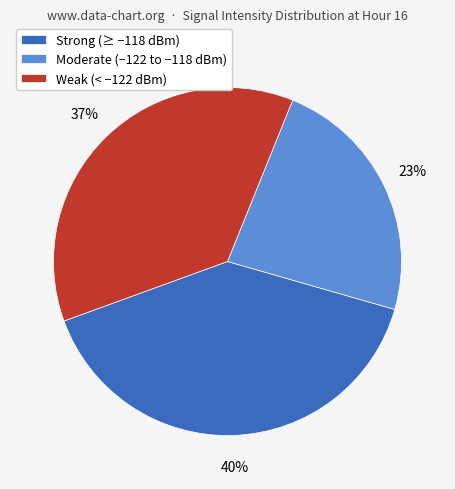

Is there a majority slice in this chart?

No